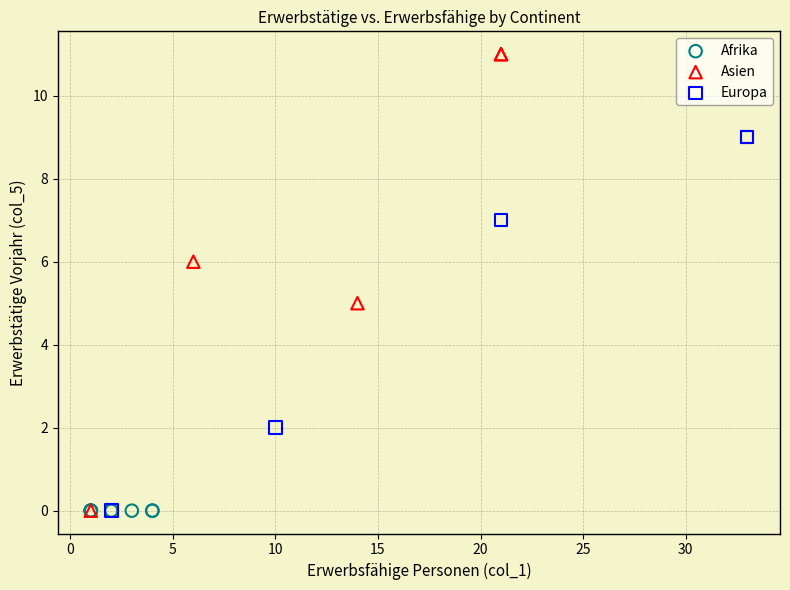

Which series contains the highest Y value?

Asien